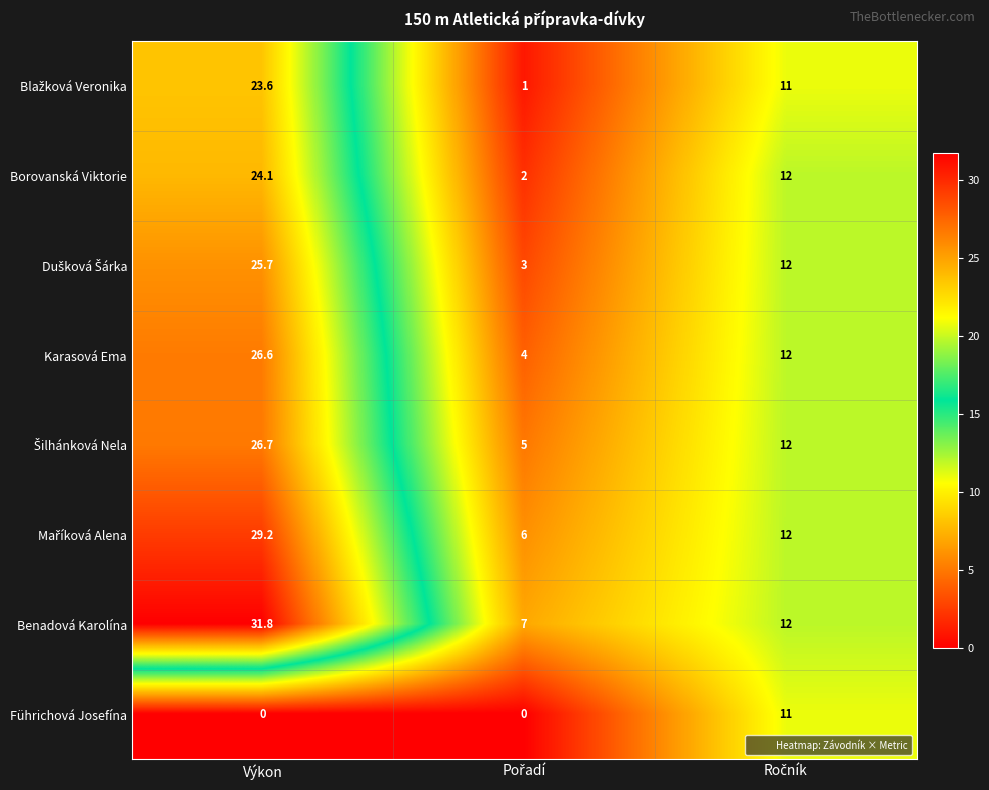

At which category does the chart reach its peak across all series?

Výkon